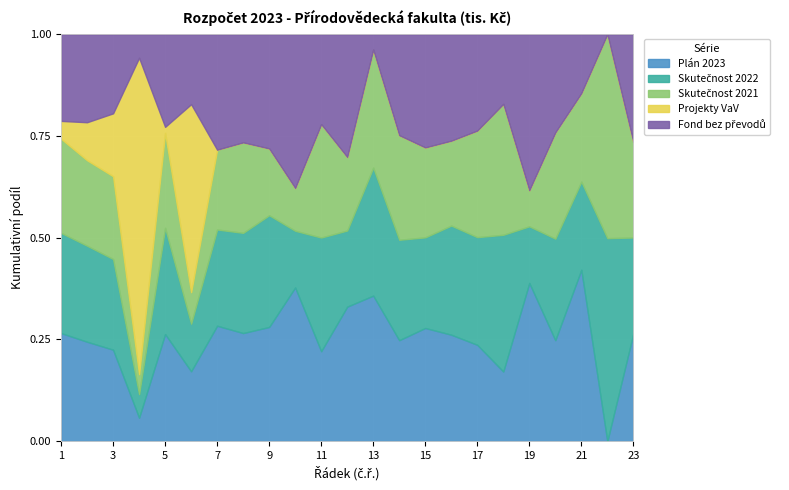

How many data points in Skutečnost 2021 are less than 31850?

11